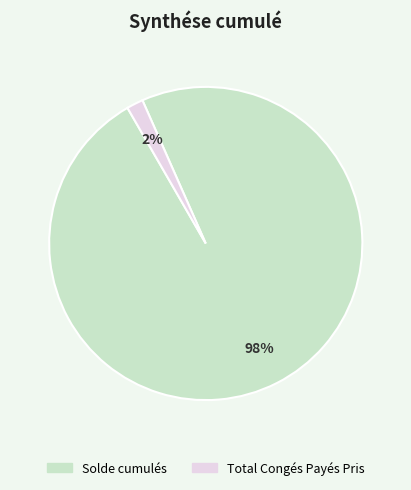

What percentage is the Solde cumulés slice, to the nearest percent?

98%